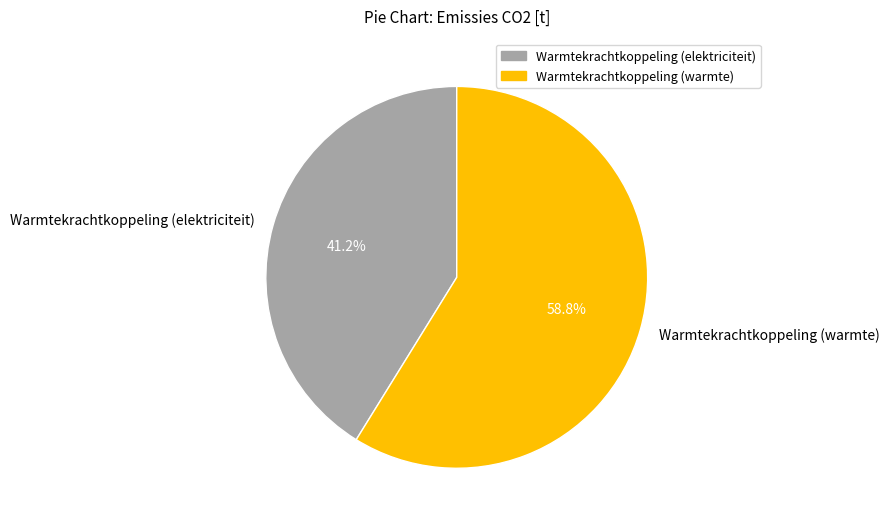

How many segments does this pie chart have?

2